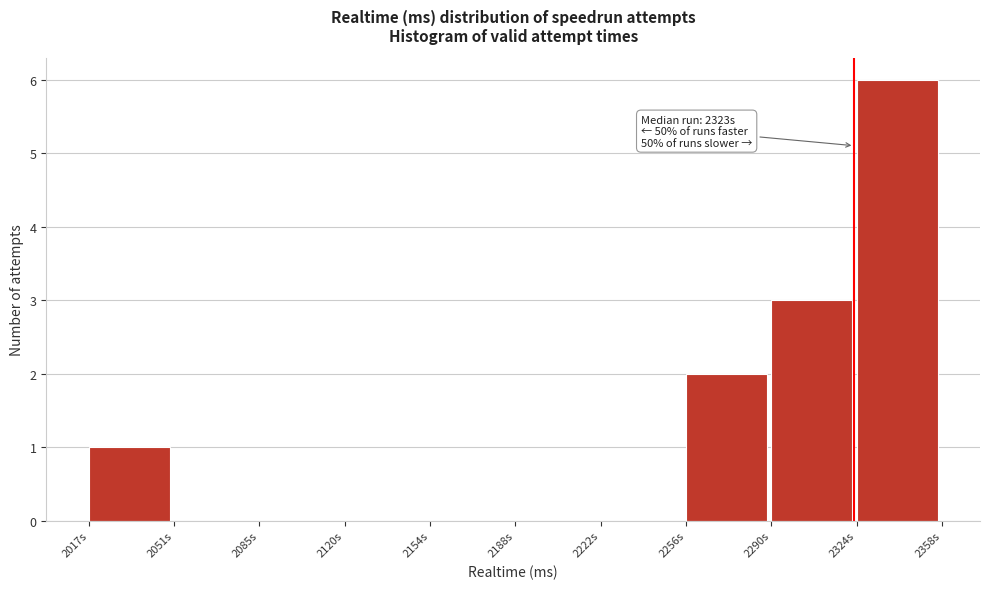

Reading left to right, what are all the values shown in this chart?

2017s=1	2051s=0	2085s=0	2120s=0	2154s=0	2188s=0	2222s=0	2256s=2	2290s=3	2324s=6